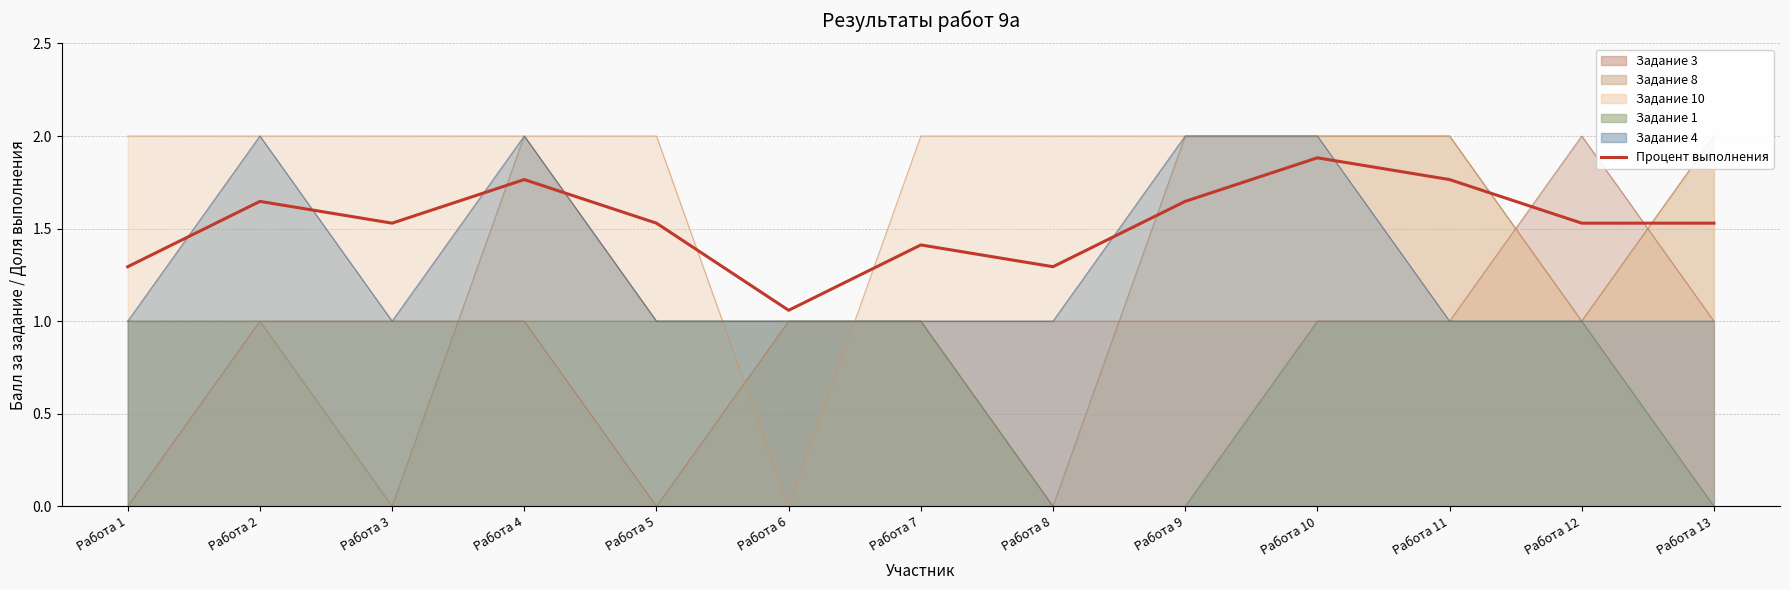

Reading right to left, list all the values displayed in this chart.

1.5	1.5	1.8	1.9	1.6	1.3	1.4	1.1	1.5	1.8	1.5	1.6	1.3